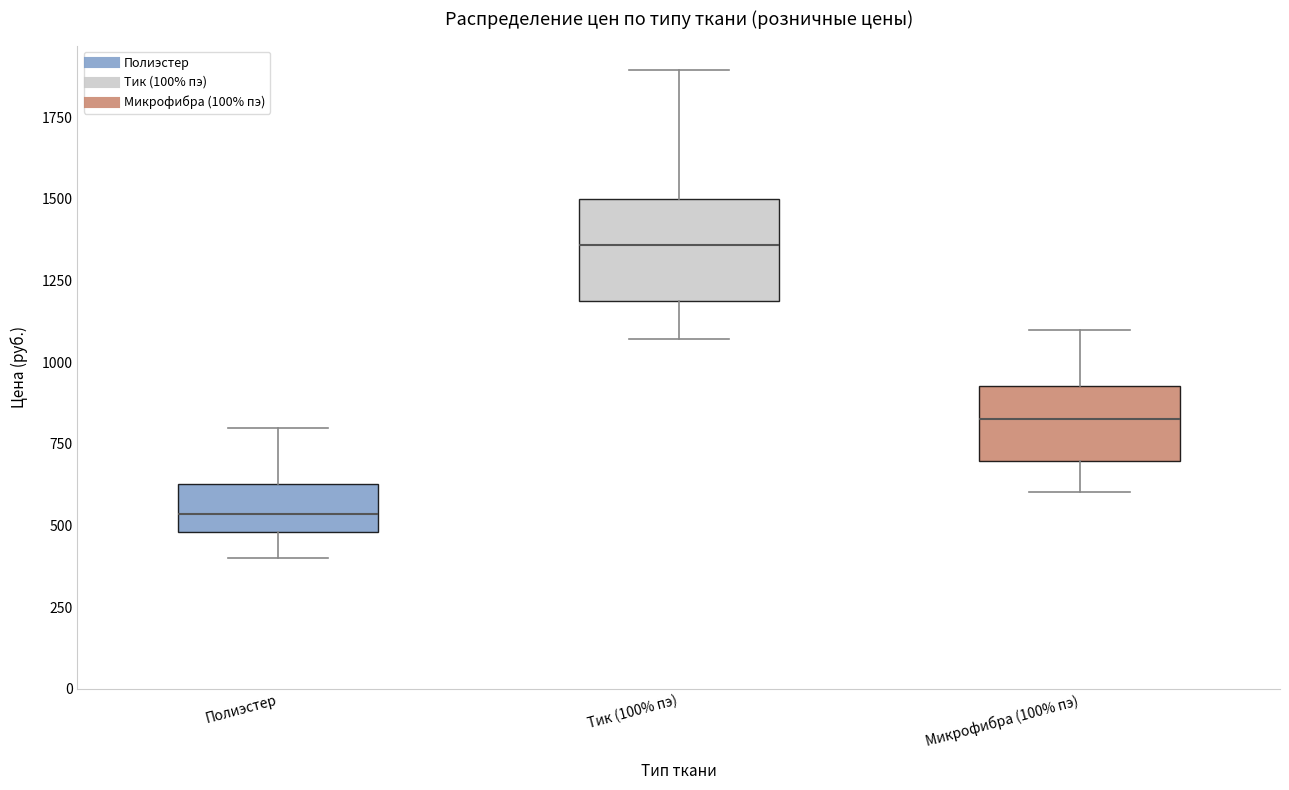

Where does the lower whisker of the box for Полиэстер end on the y-axis? The values are not printed on the chart, so give them approximately, as read against the axis.

400